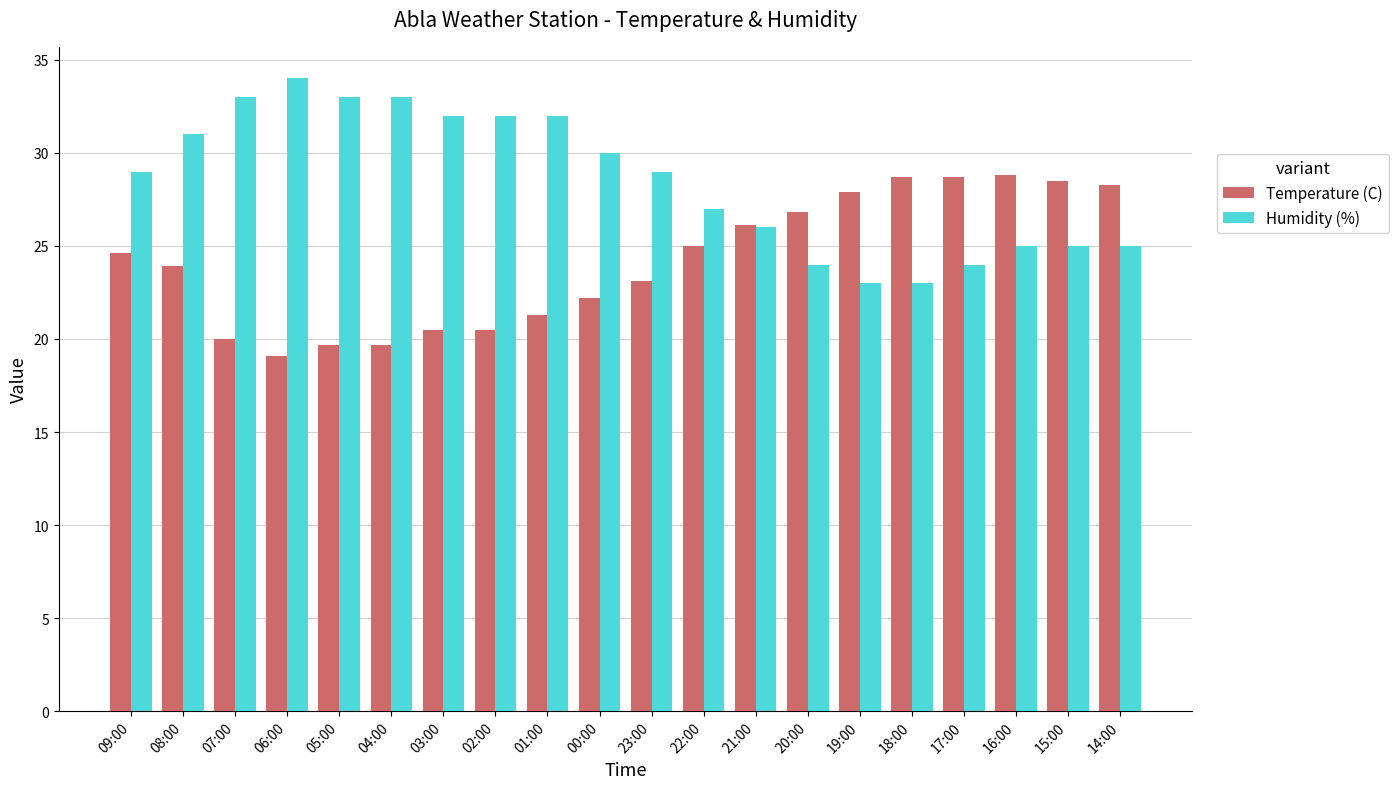

At 14:00, list the series in order from largest to smallest.

Temperature (C), Humidity (%)